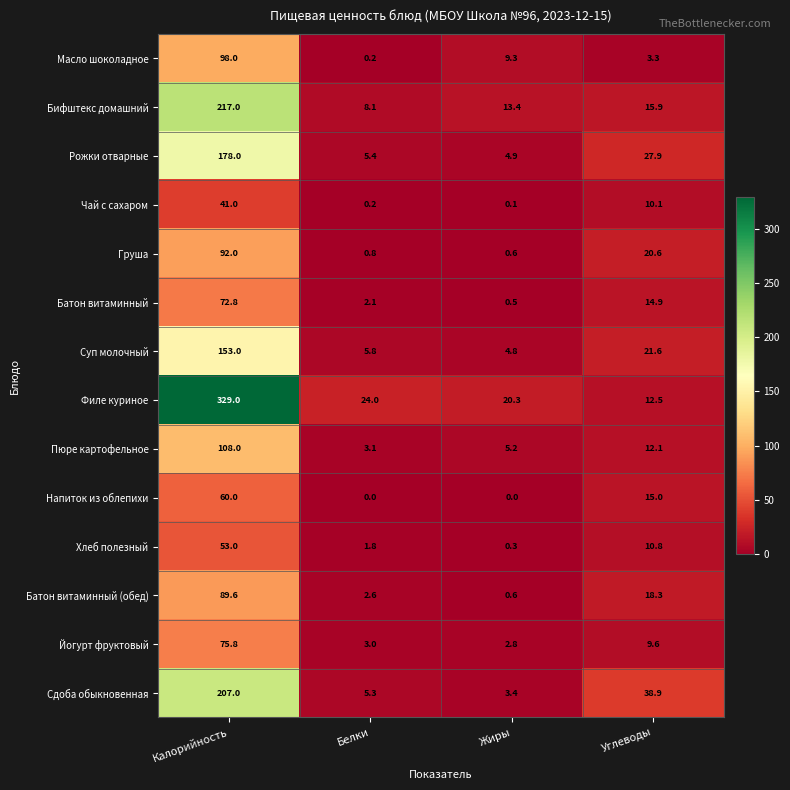

What is the difference between the Бифштекс домашний values at Углеводы and Жиры?

2.5